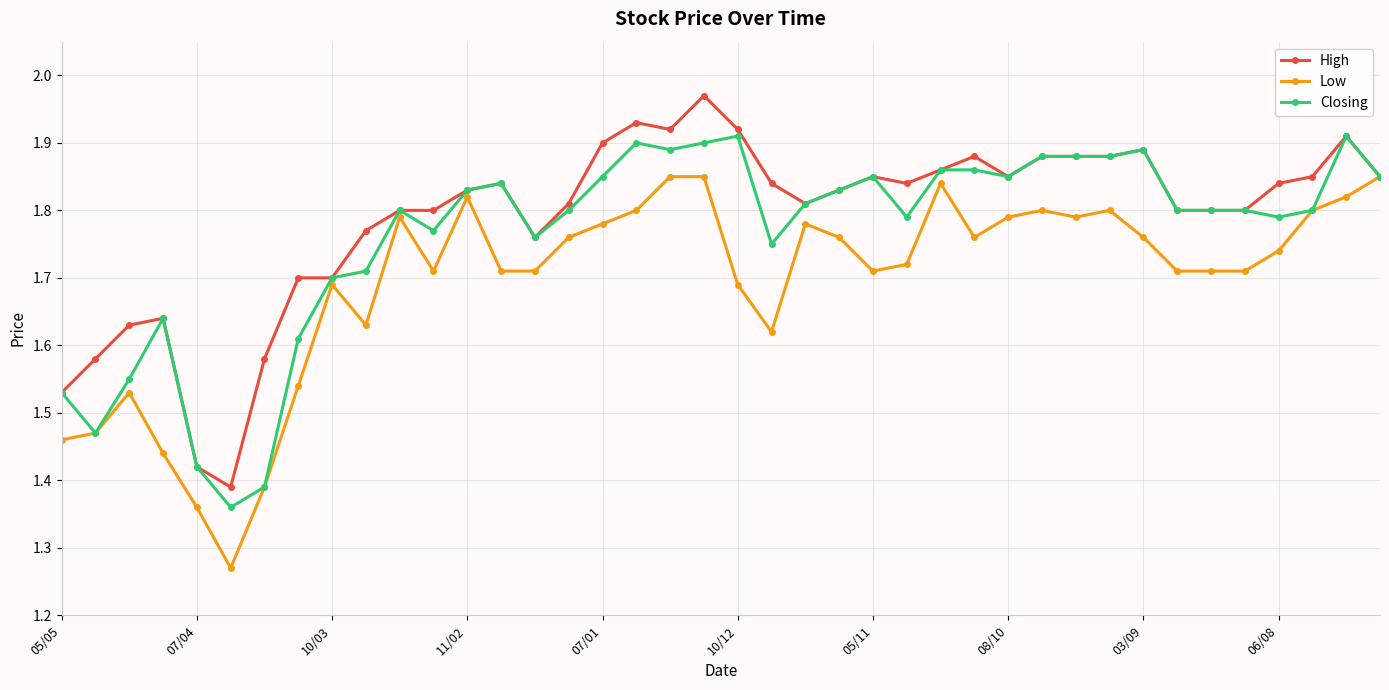

Rank the series by their average value, from highest to lowest.

High, Closing, Low